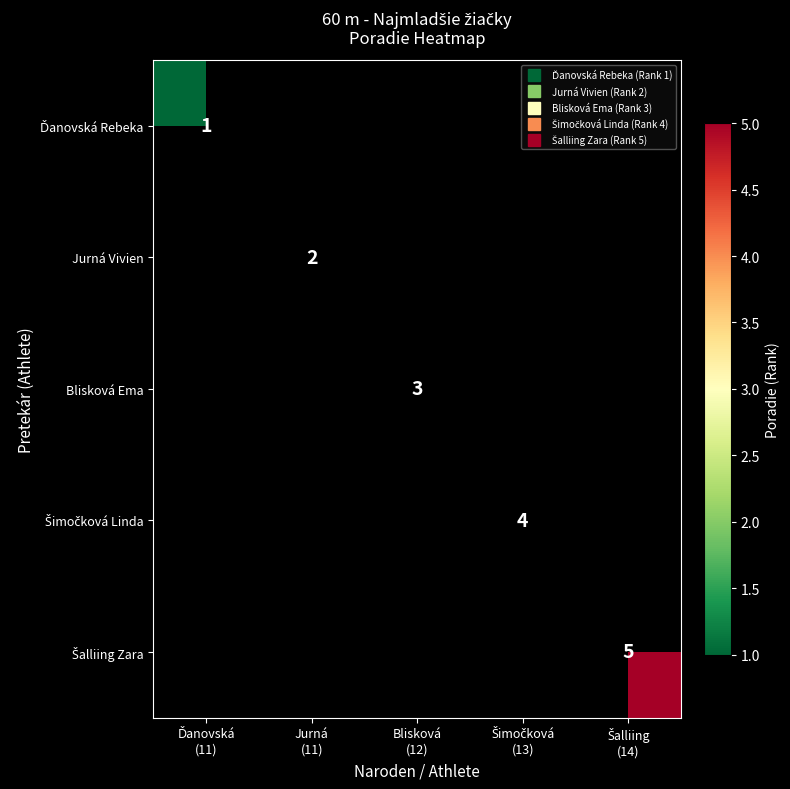

At which category does the chart reach its peak across all series?

Šalliing
(14)